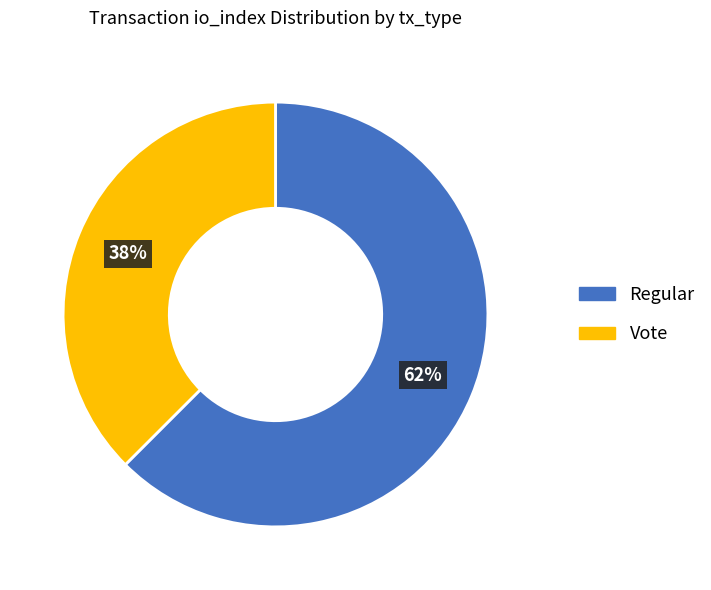

What is the ratio of the value at Vote to the value at Regular?

0.6